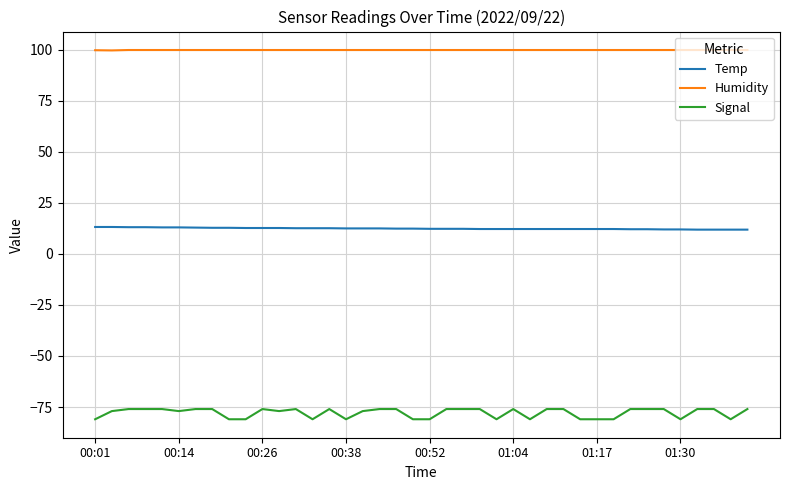

List the series in order of their overall mean, lowest first.

Signal, Temp, Humidity